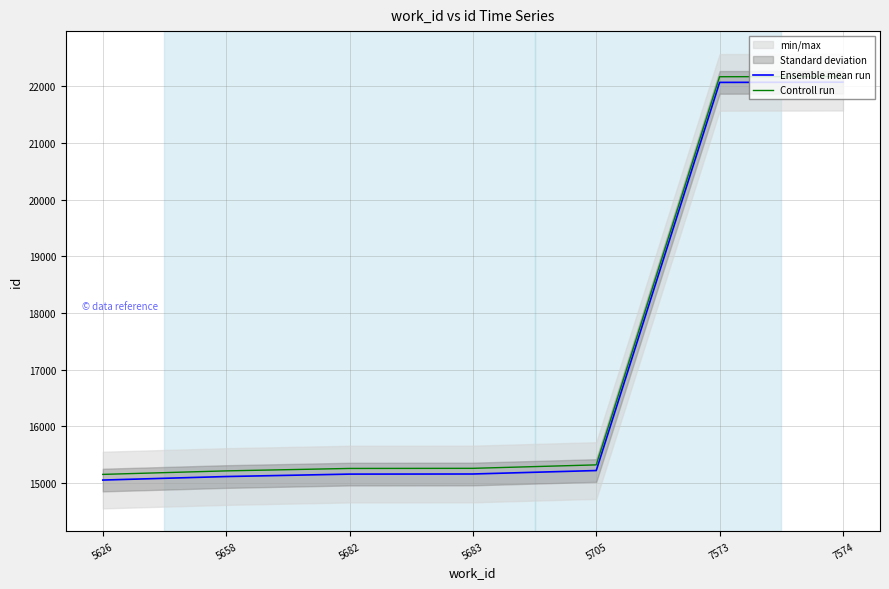

Reading left to right, transcribe all the data shown in this chart.

Ensemble mean run: 5626=15052	5658=15114	5682=15157	5683=15159	5705=15220	7573=22069	7574=22073
Controll run: 5626=15152	5658=15214	5682=15257	5683=15259	5705=15320	7573=22169	7574=22173